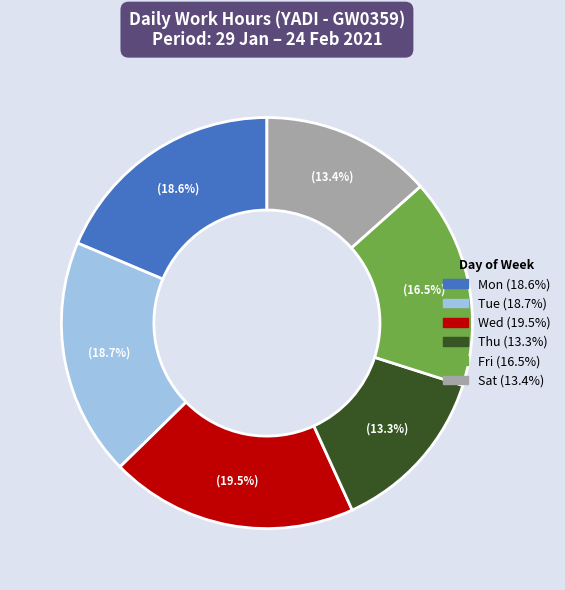

Is there any slice that represents more than half of the pie?

No